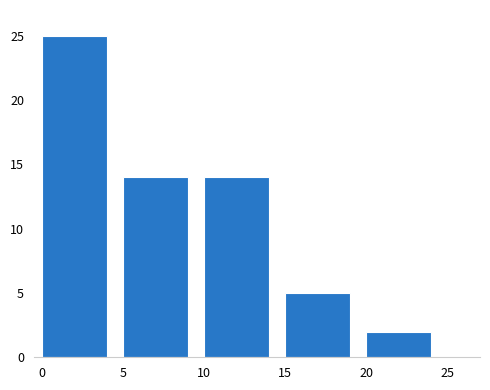

Reading right to left, what are all the values shown in this chart?

20=2	15=5	10=14	5=14	0=25